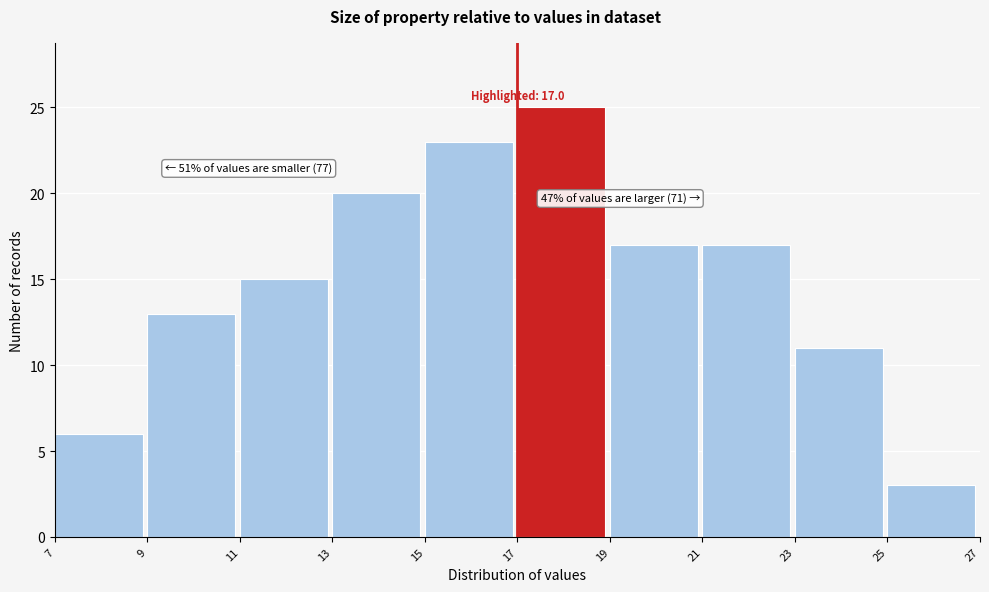

Which range on the x-axis has the tallest bar?

17 to 19